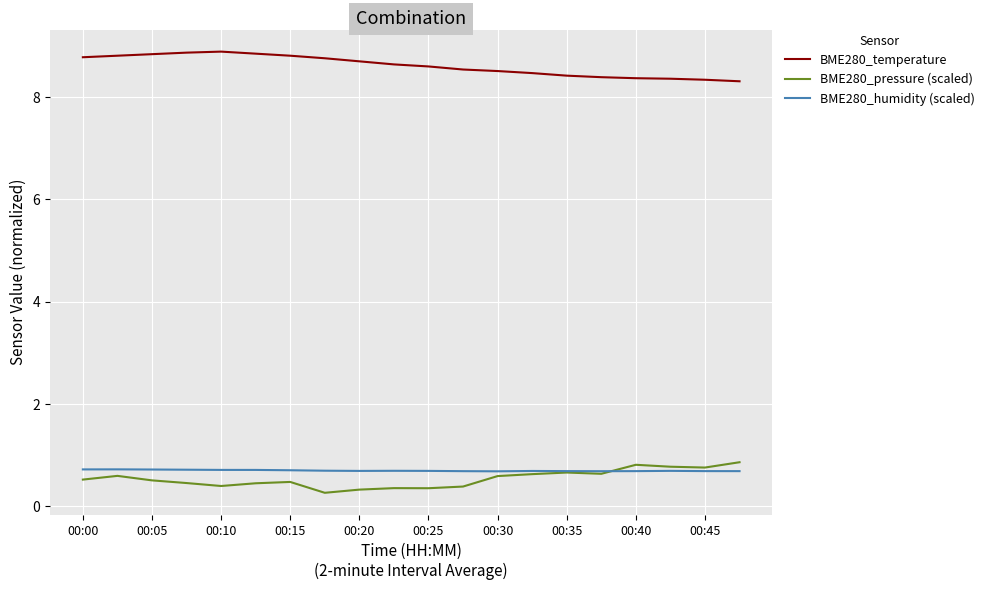

True or false: BME280_temperature and BME280_humidity (scaled) intersect in this chart.

False